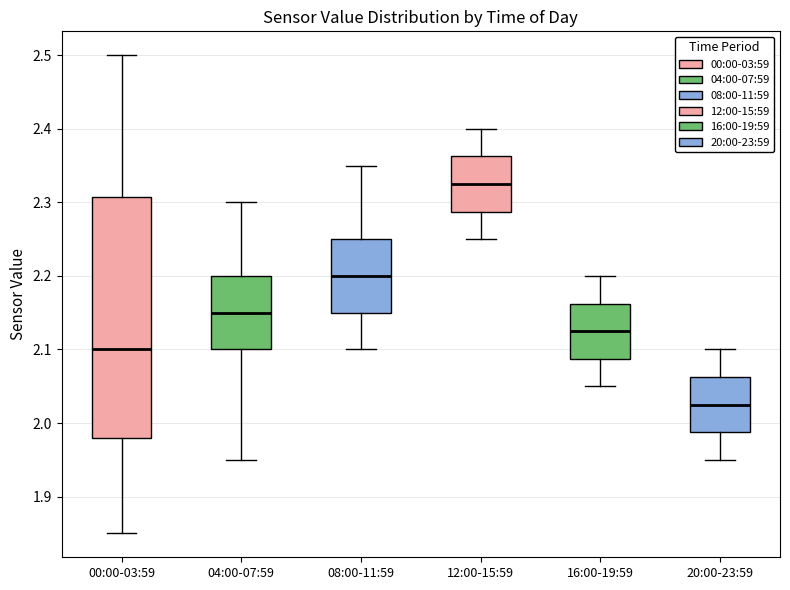

Comparing the boxes themselves (not the whiskers), which one is the tallest?

00:00-03:59